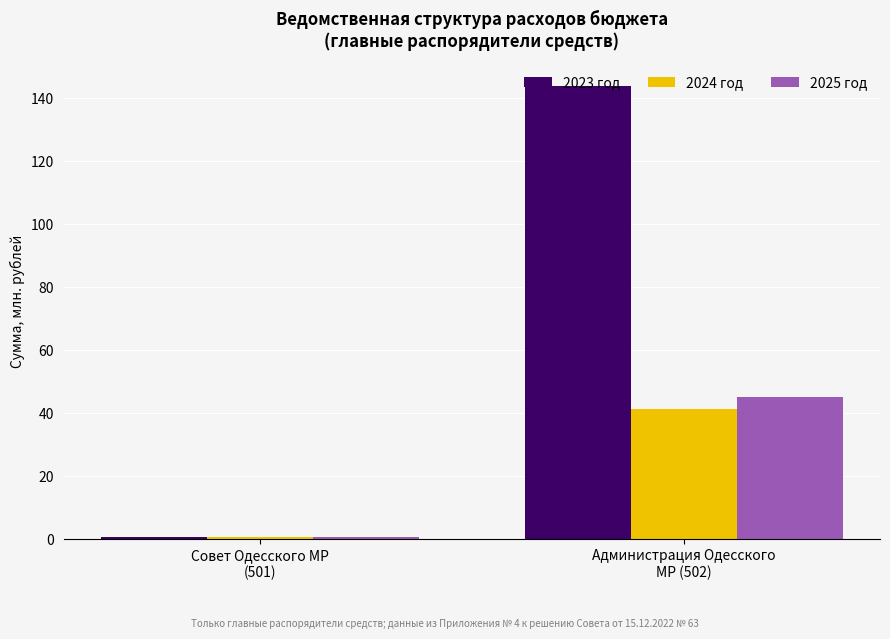

Does the chart contain any negative values?

No